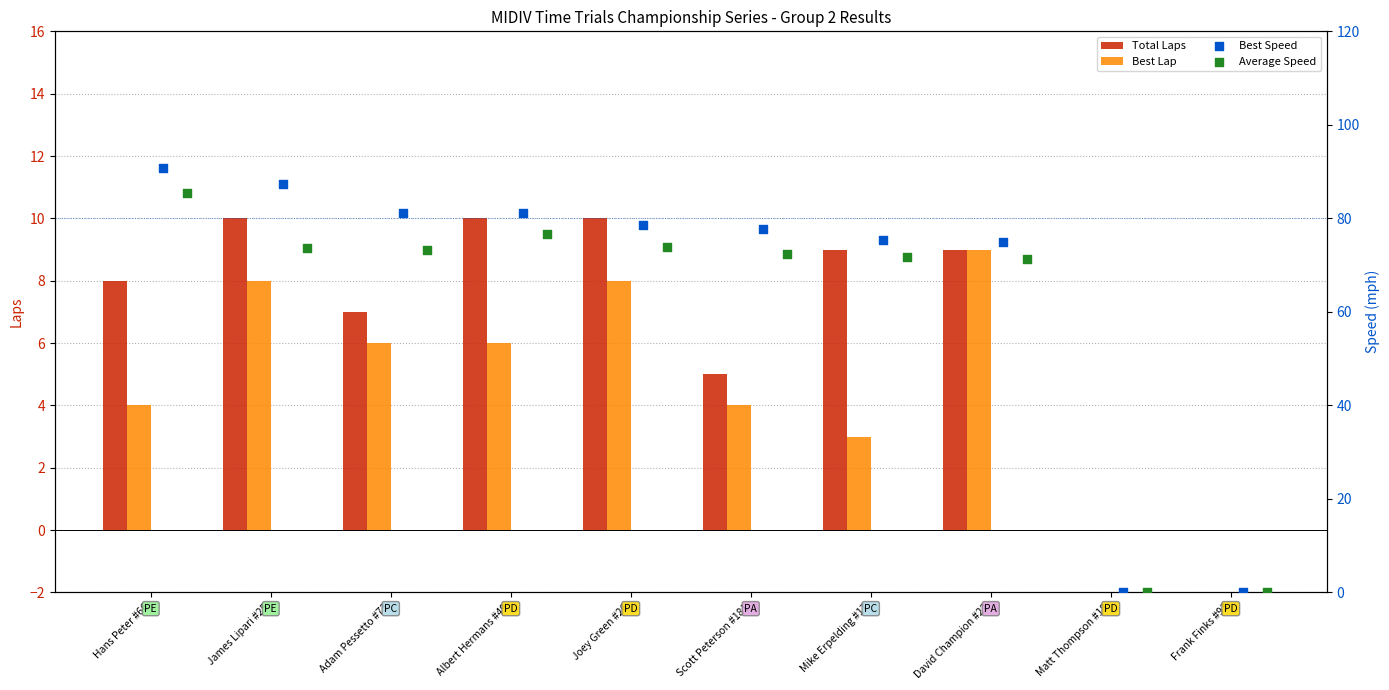

Which series has the widest spread of Y values?

Best Speed